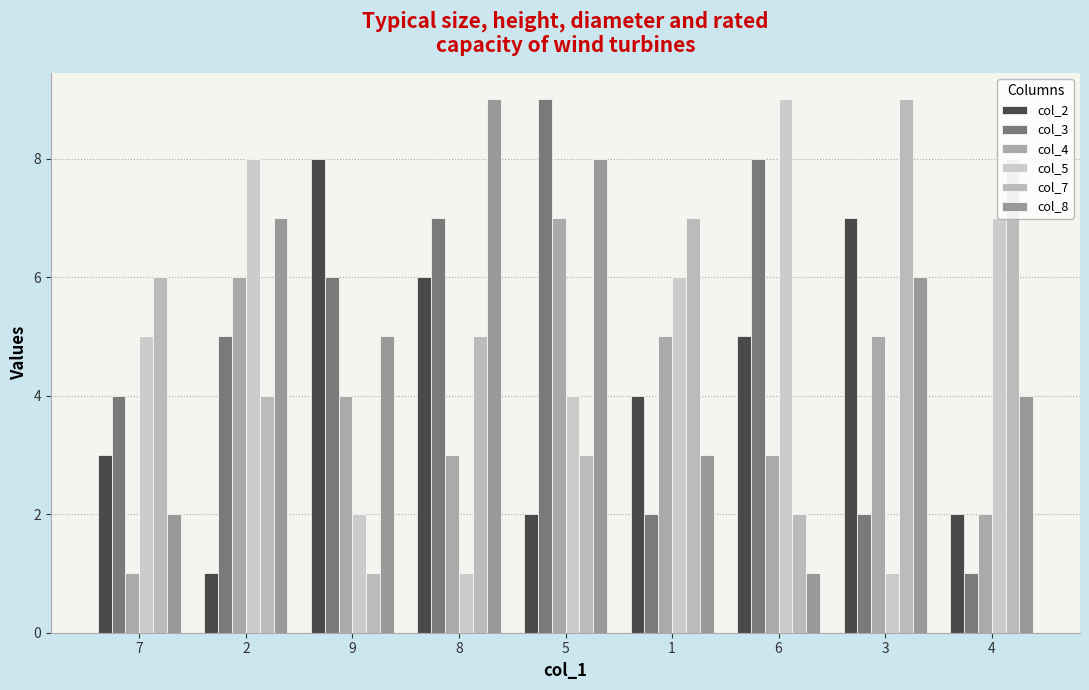

What is the average value of the col_2 series?

4